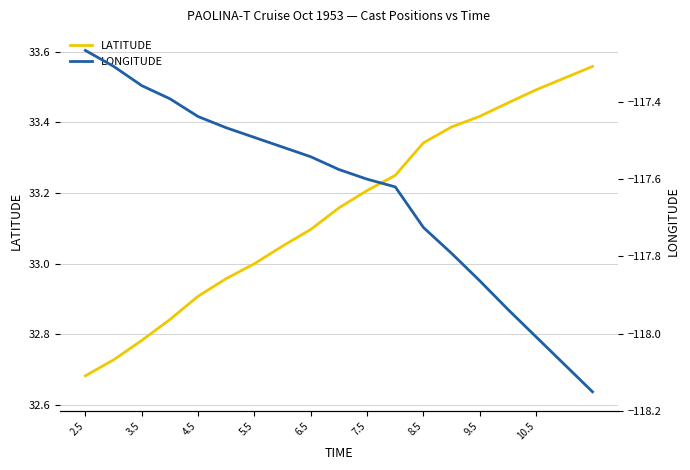

The value of LATITUDE at 9.5 is 52.7. True or false?

False